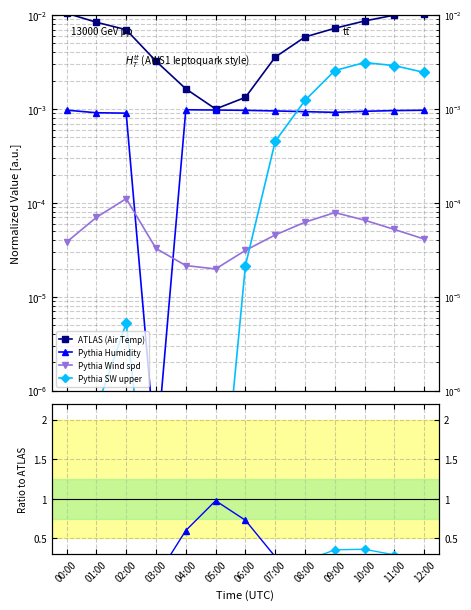

True or false: ATLAS (Air Temp) has a value of 0.0 at 11:00.

False